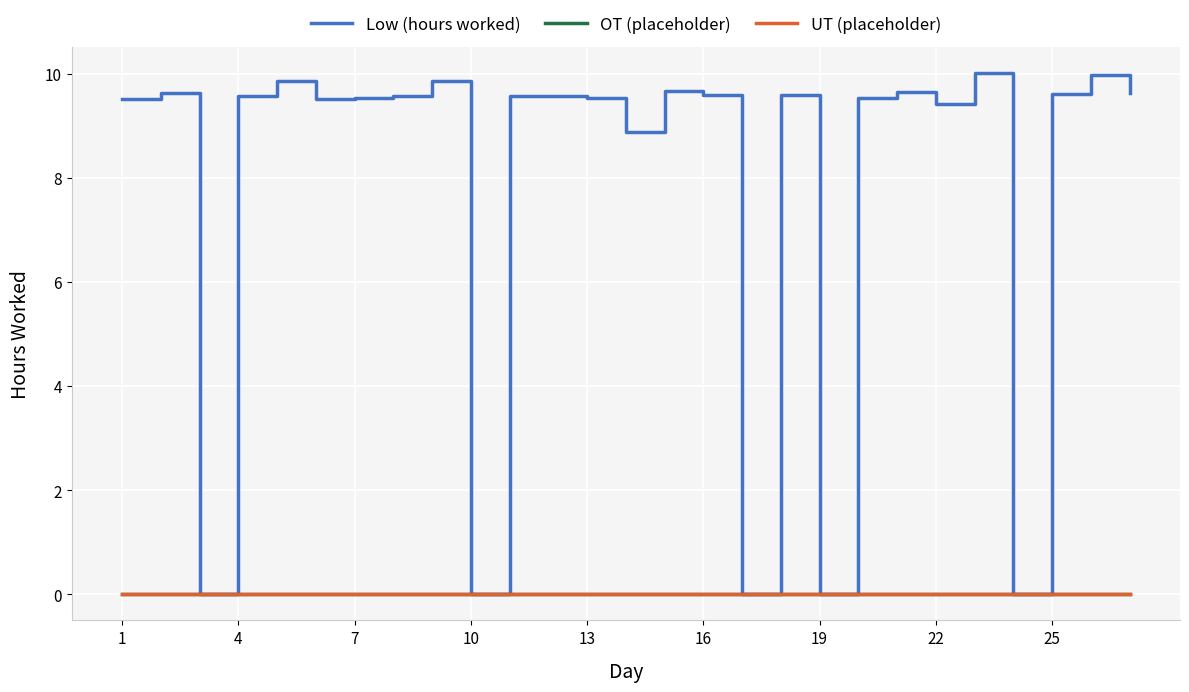

Which category has the lowest value in the OT (placeholder) series?

1